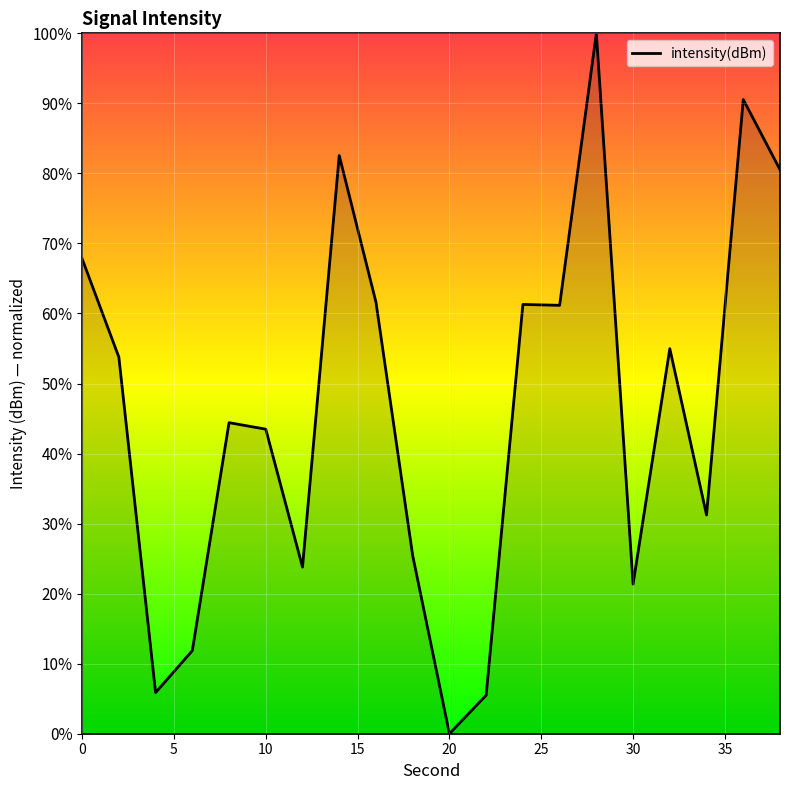

What is the difference between the maximum and minimum values?

100.0